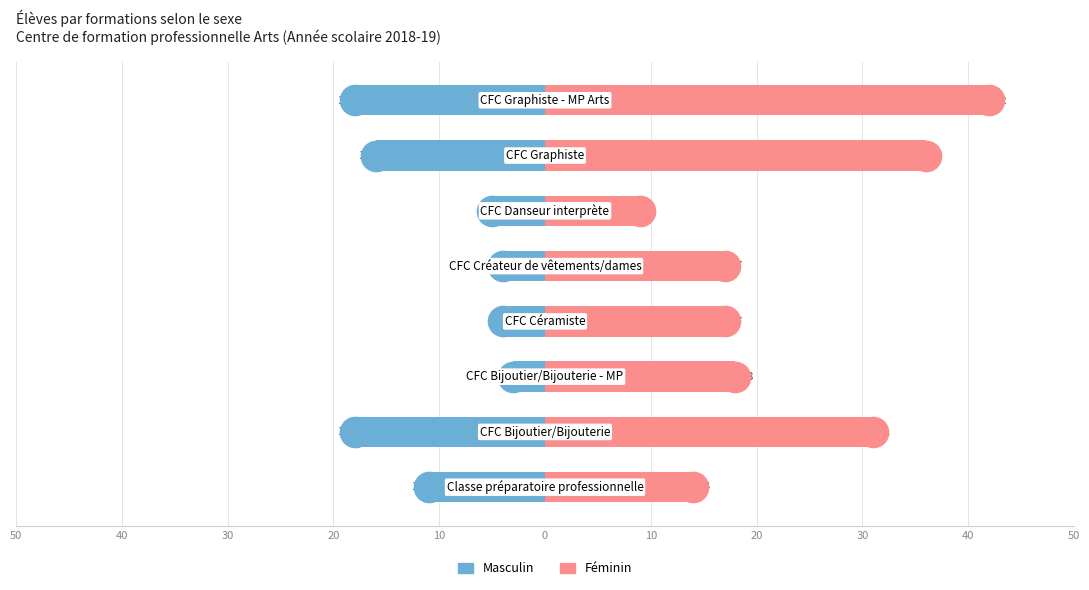

Between 50 and 10, which series saw the biggest shift?

Masculin